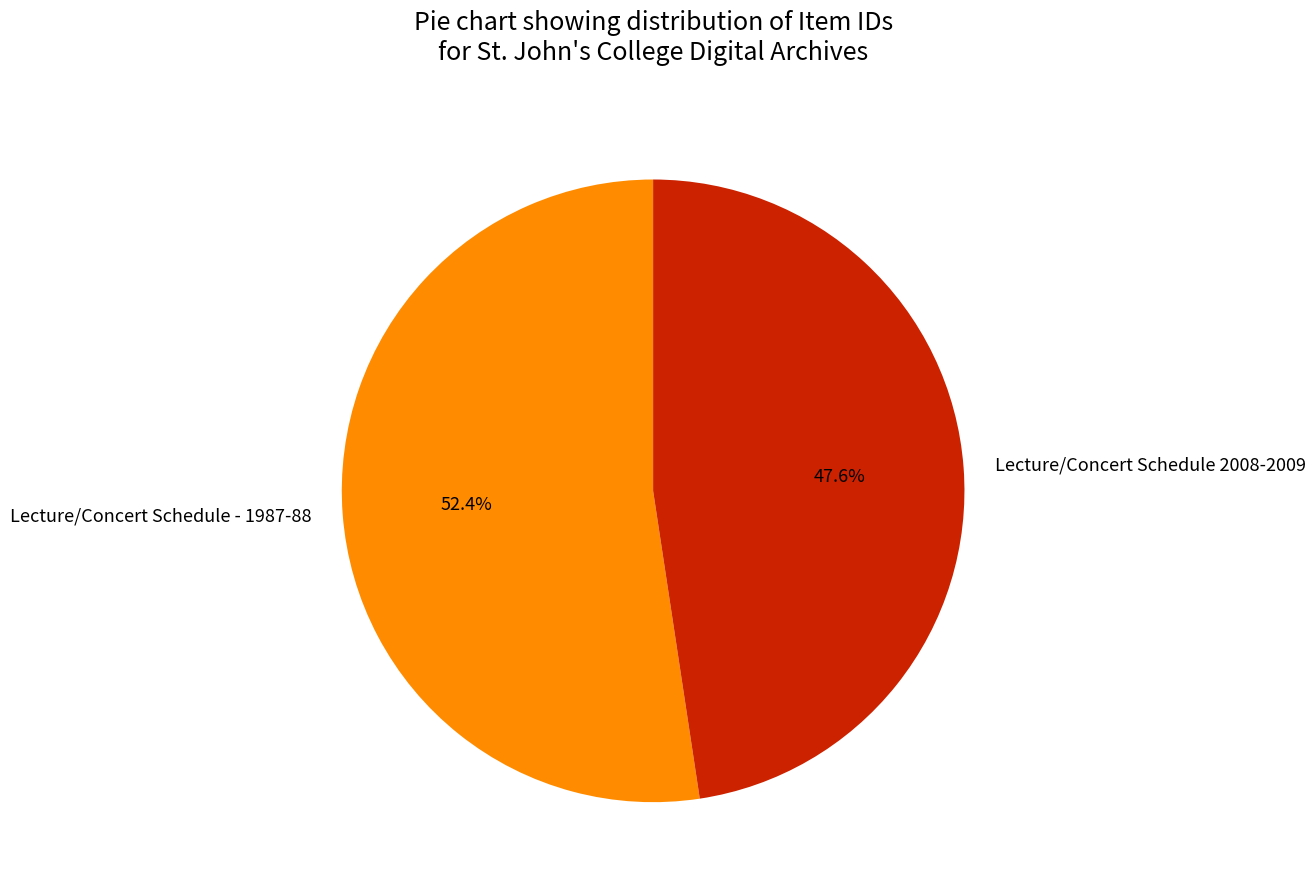

Between Lecture/Concert Schedule 2008-2009 and Lecture/Concert Schedule - 1987-88, which is larger?

Lecture/Concert Schedule - 1987-88